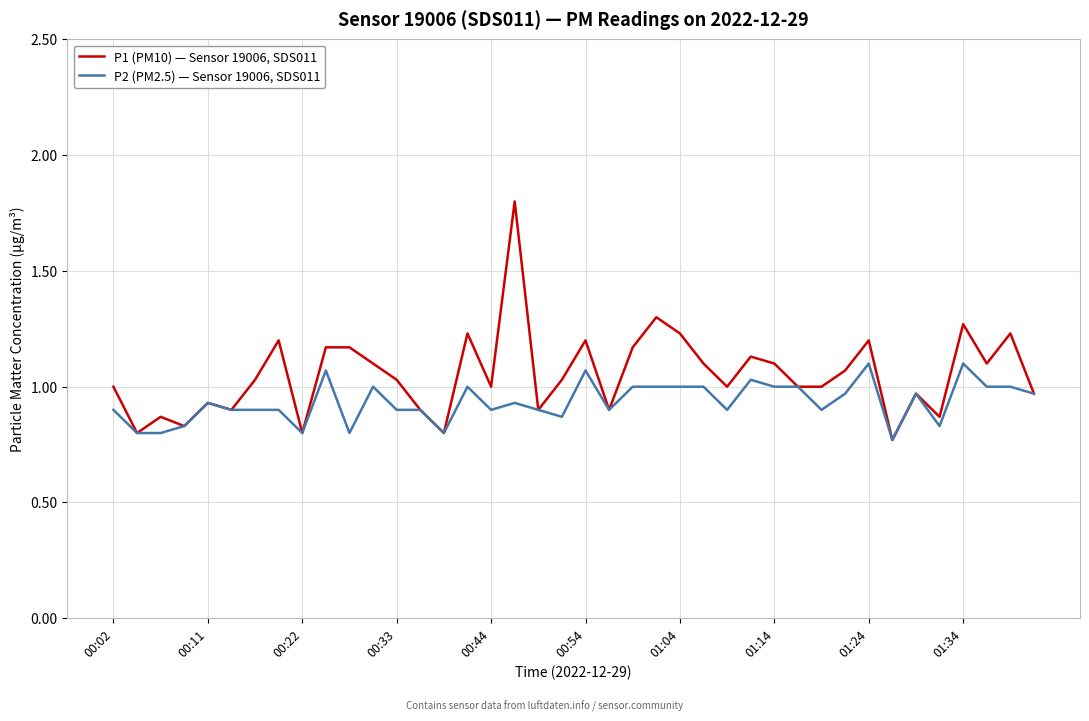

List the series in order of their peak value, highest first.

P1 (PM10) — Sensor 19006, SDS011, P2 (PM2.5) — Sensor 19006, SDS011